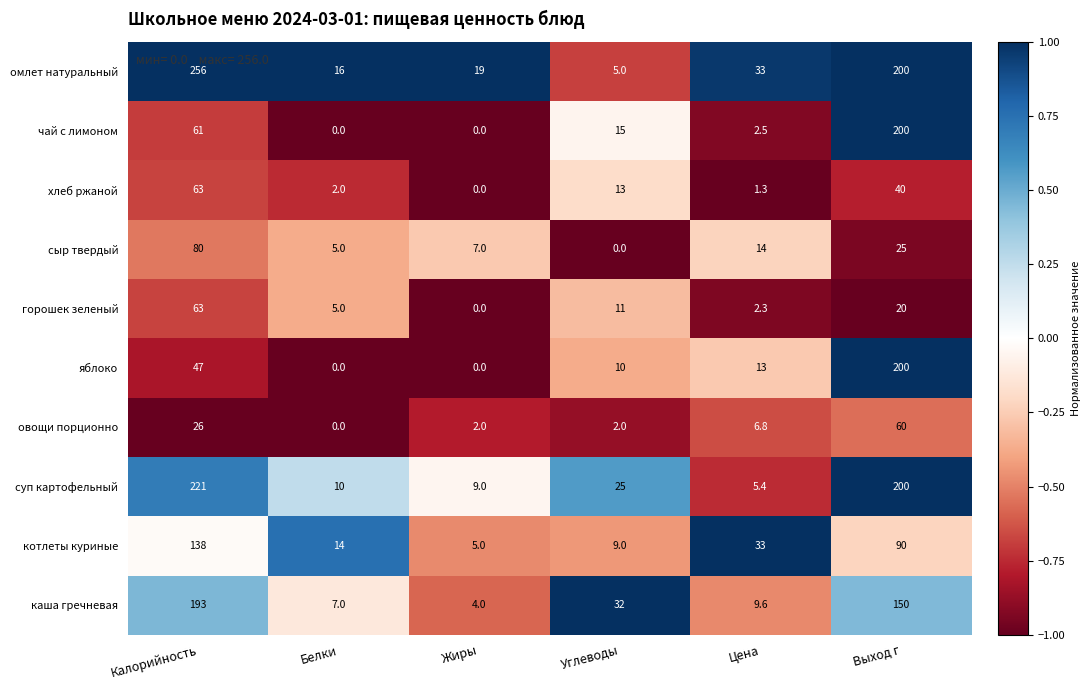

What is the difference between the second highest and second lowest values in the котлеты куриные series?

81.0